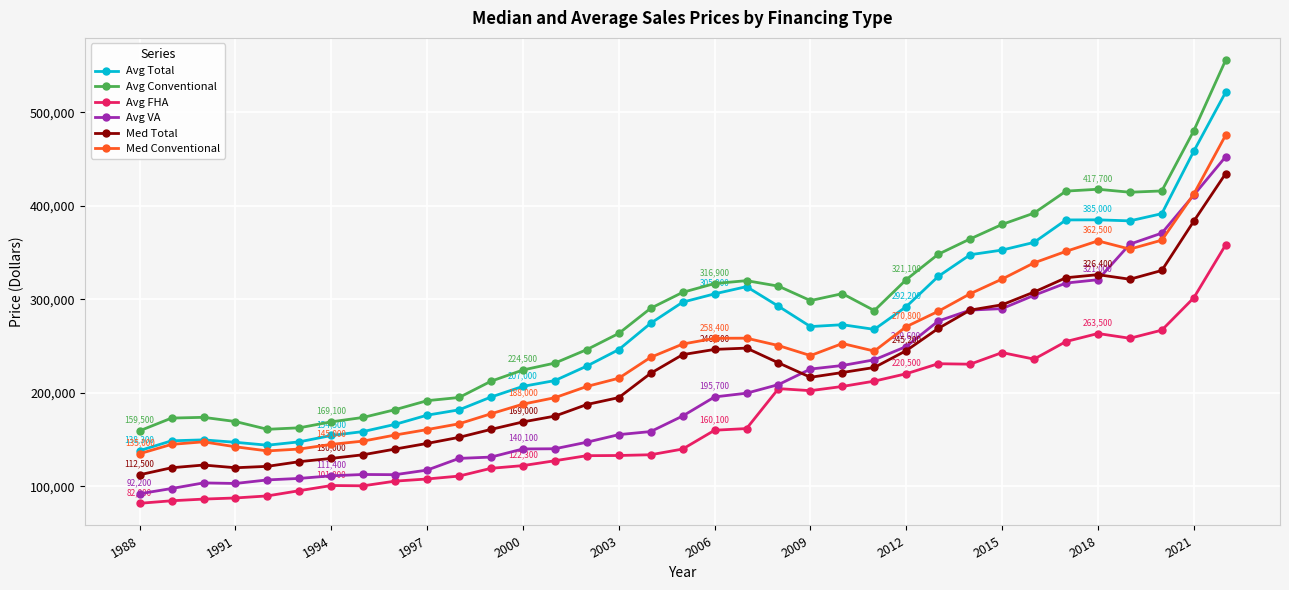

Rank the series by their maximum value, from highest to lowest.

Avg Conventional, Avg Total, Med Conventional, Avg VA, Med Total, Avg FHA